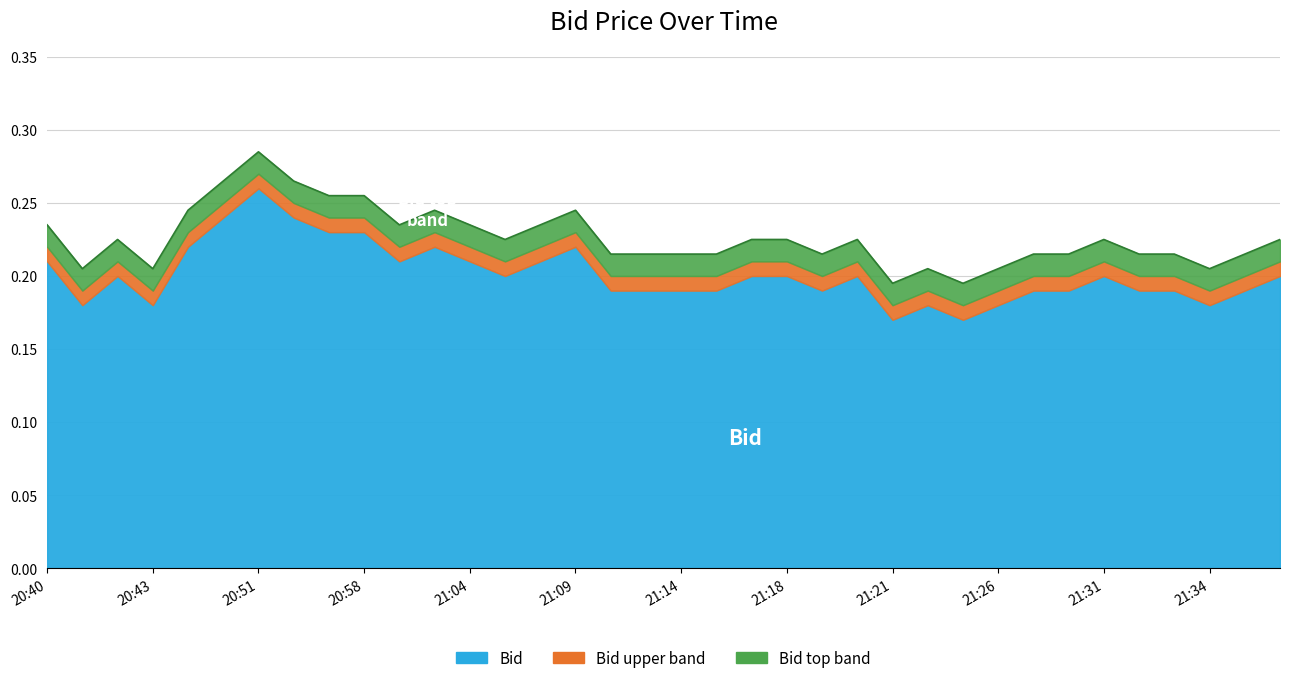

What is the label of the 30th point from the right?

20:51